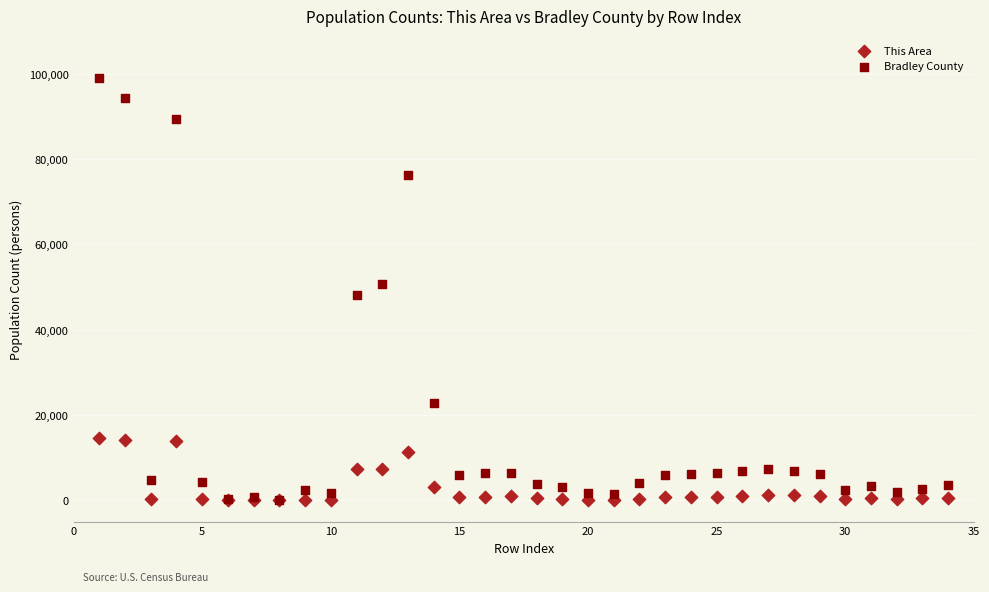

Which series contains the highest Y value?

Bradley County